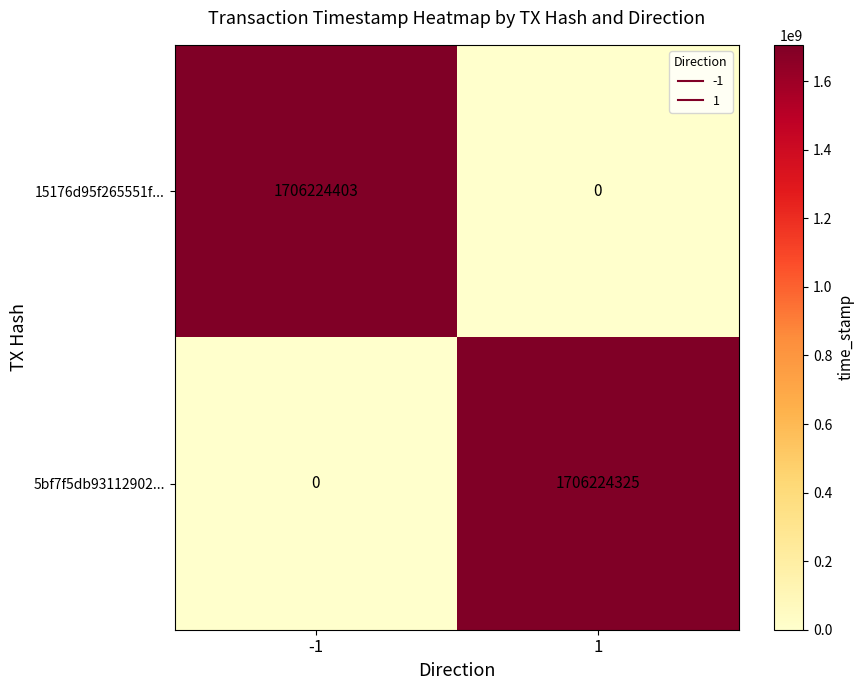

Rank the series by their average value, from lowest to highest.

5bf7f5db93112902..., 15176d95f265551f...